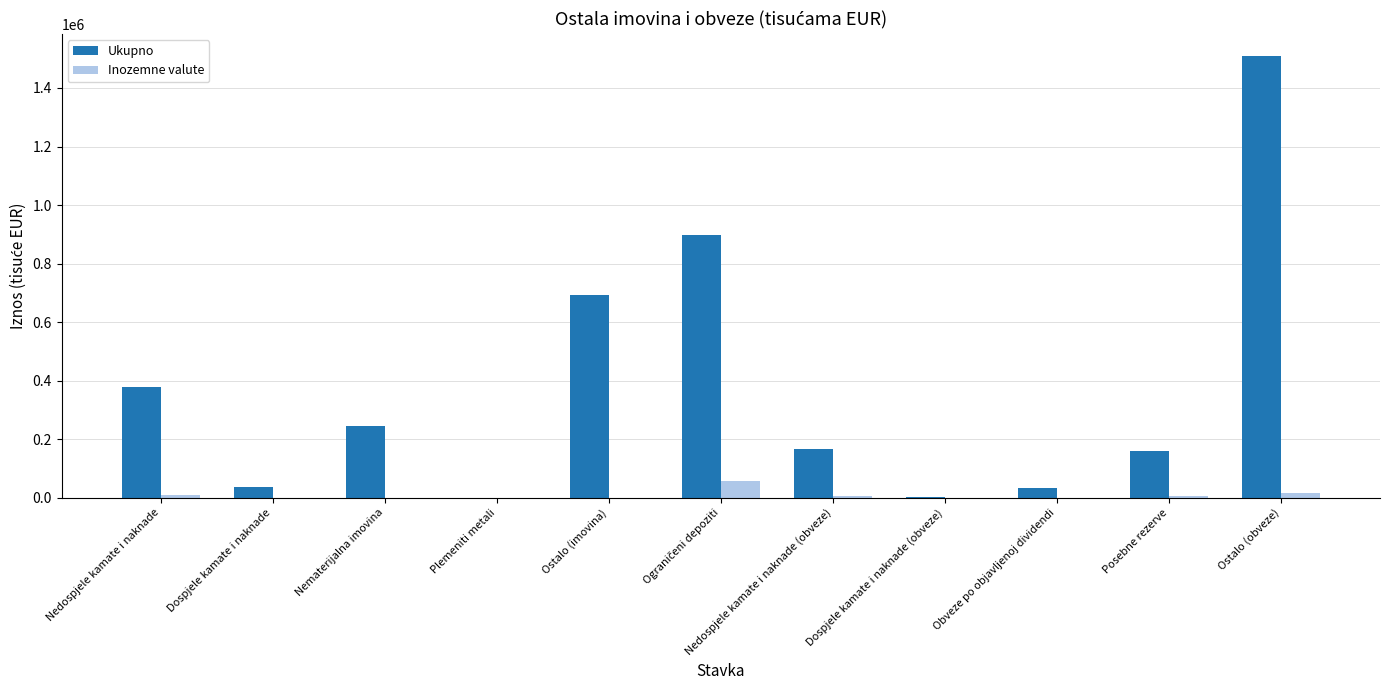

Which series changed the most between Nedospjele kamate i naknade (obveze) and Dospjele kamate i naknade (obveze)?

Ukupno